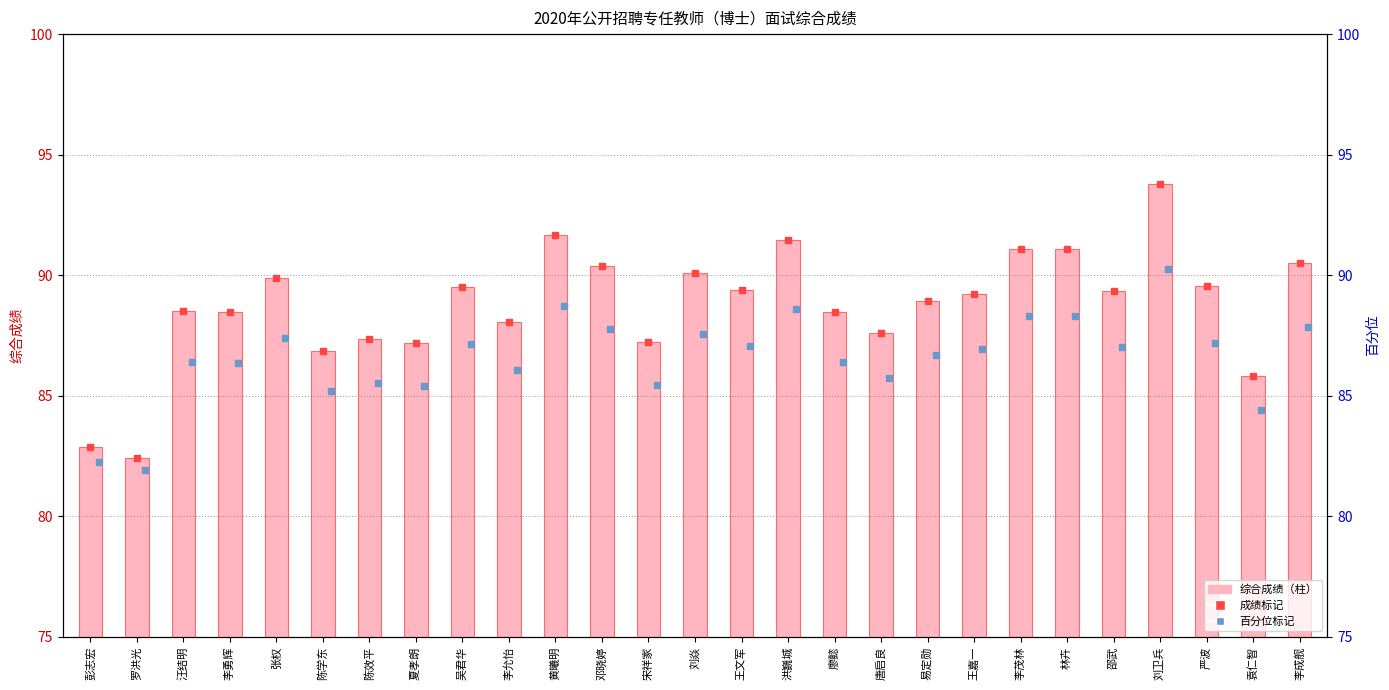

Reading left to right, extract all data points from this chart.

82.9	82.4	88.5	88.5	89.9	86.9	87.3	87.2	89.5	88.1	91.7	90.4	87.2	90.1	89.4	91.5	88.5	87.6	88.9	89.2	91.1	91.1	89.3	93.8	89.6	85.8	90.5